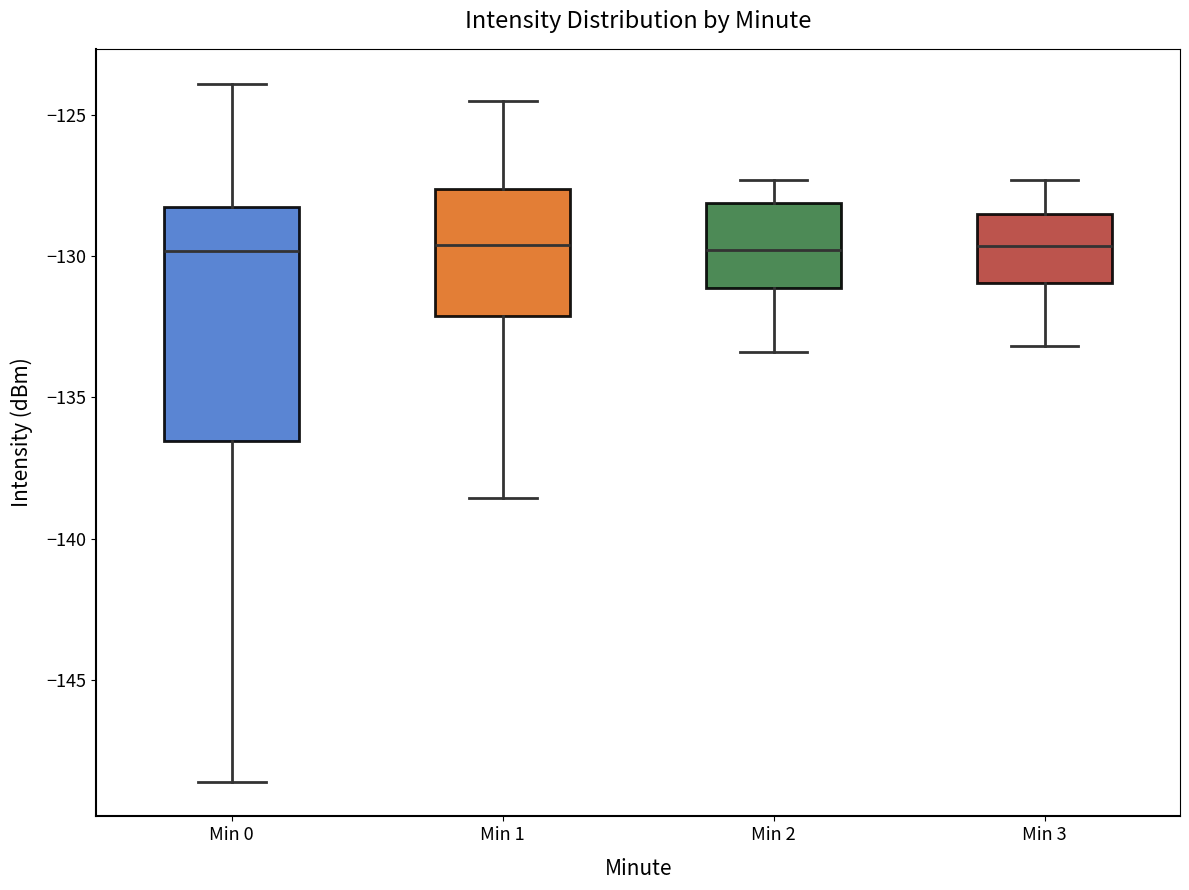

Where does the lower whisker of the box for Min 2 end on the y-axis? The values are not printed on the chart, so give them approximately, as read against the axis.

-133.5